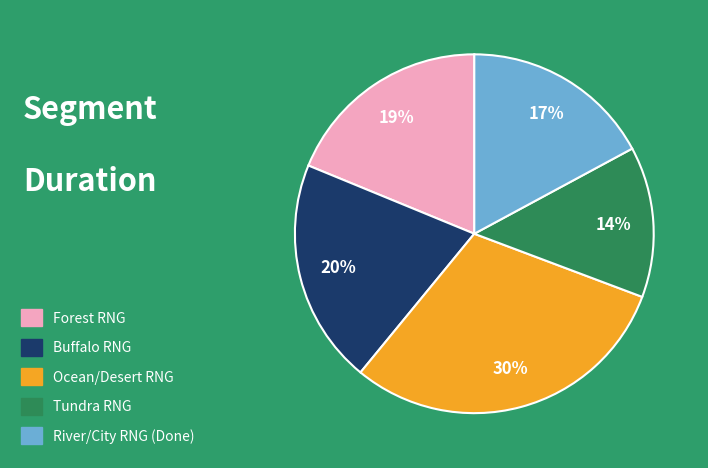

To the nearest percent, what percentage of the pie is Tundra RNG?

14%